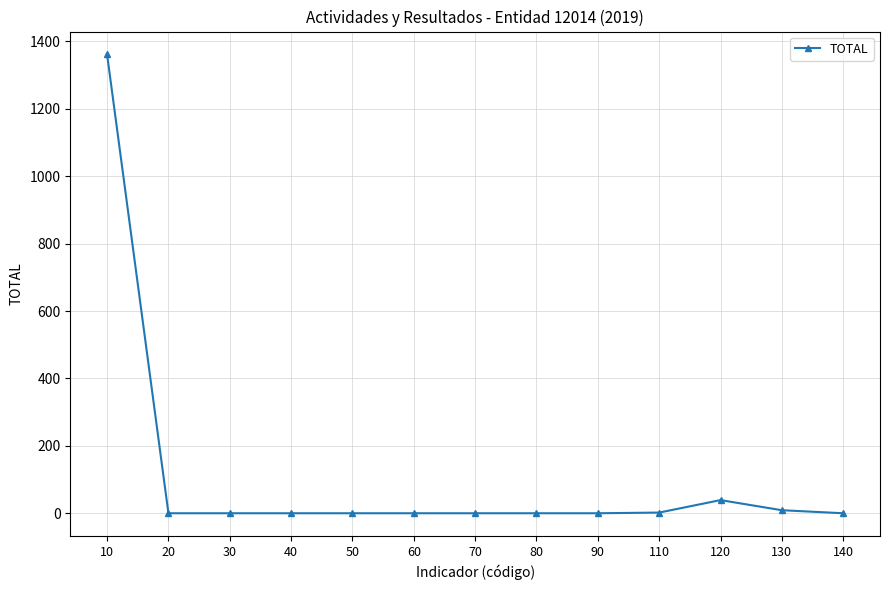

What is the change in value from 30 to 120?

+39